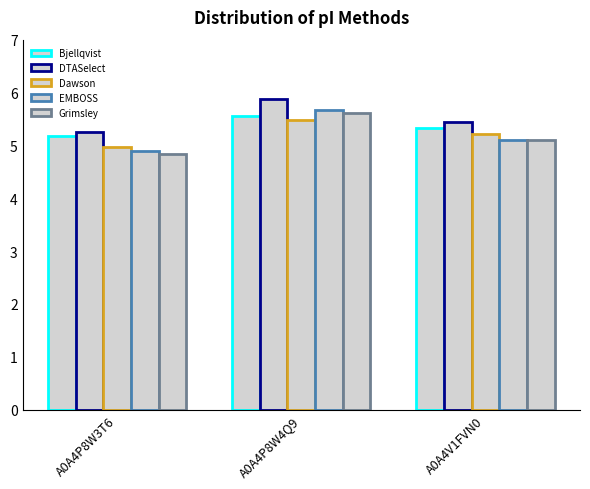

Rank the series at A0A4V1FVN0 from highest to lowest value.

DTASelect, Bjellqvist, Dawson, EMBOSS, Grimsley